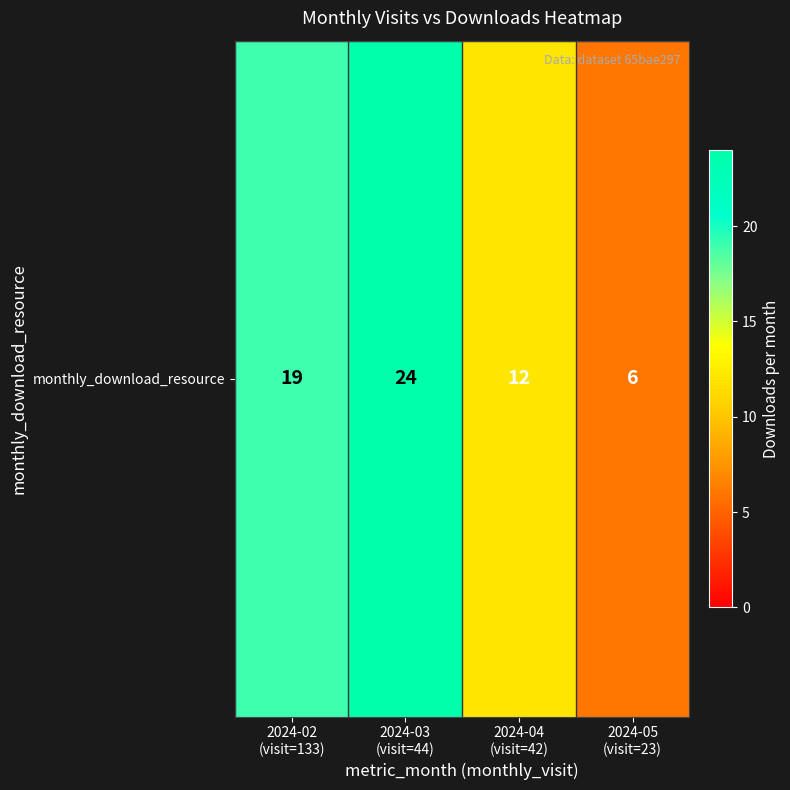

What is the average value?

15